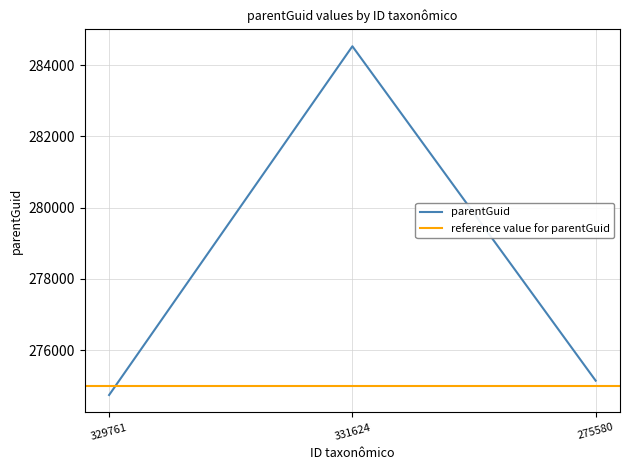

Reading left to right, extract all data points from this chart.

329761=274737	331624=284534	275580=275140